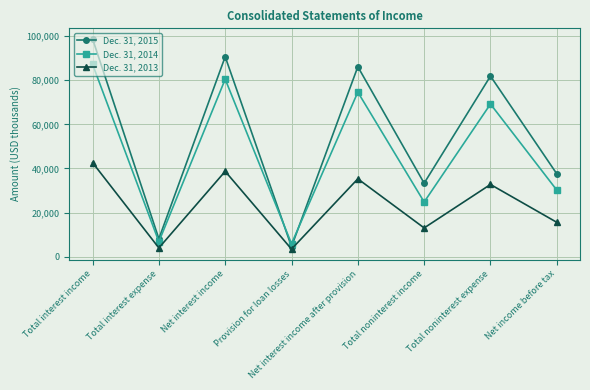

How many lines are shown in the chart?

3